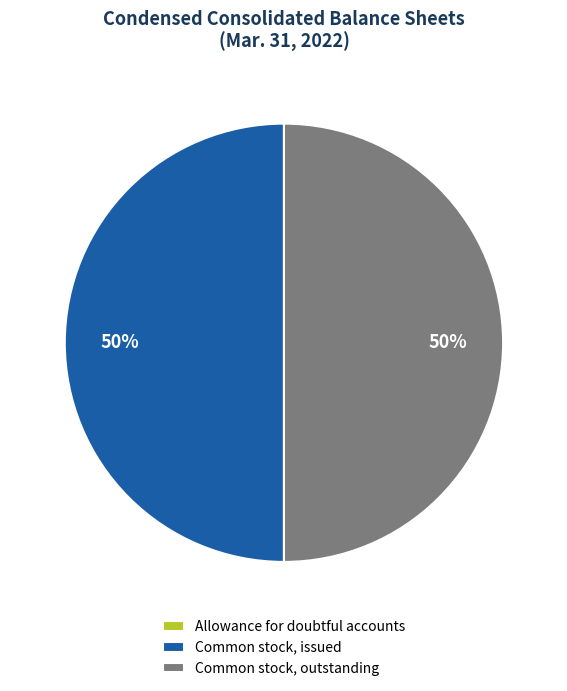

To the nearest percent, what portion does Common stock, issued represent?

50%